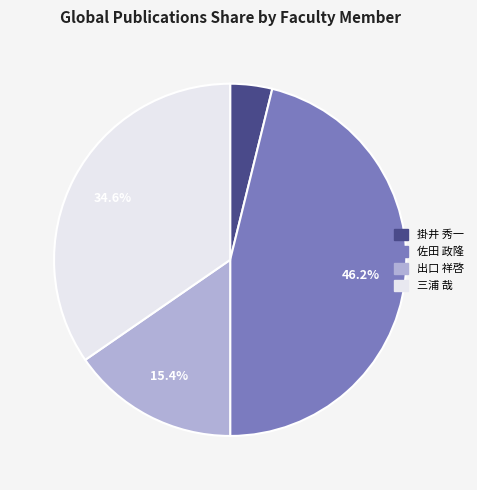

Combined, do 三浦 哉 and 掛井 秀一 account for over 50%?

No